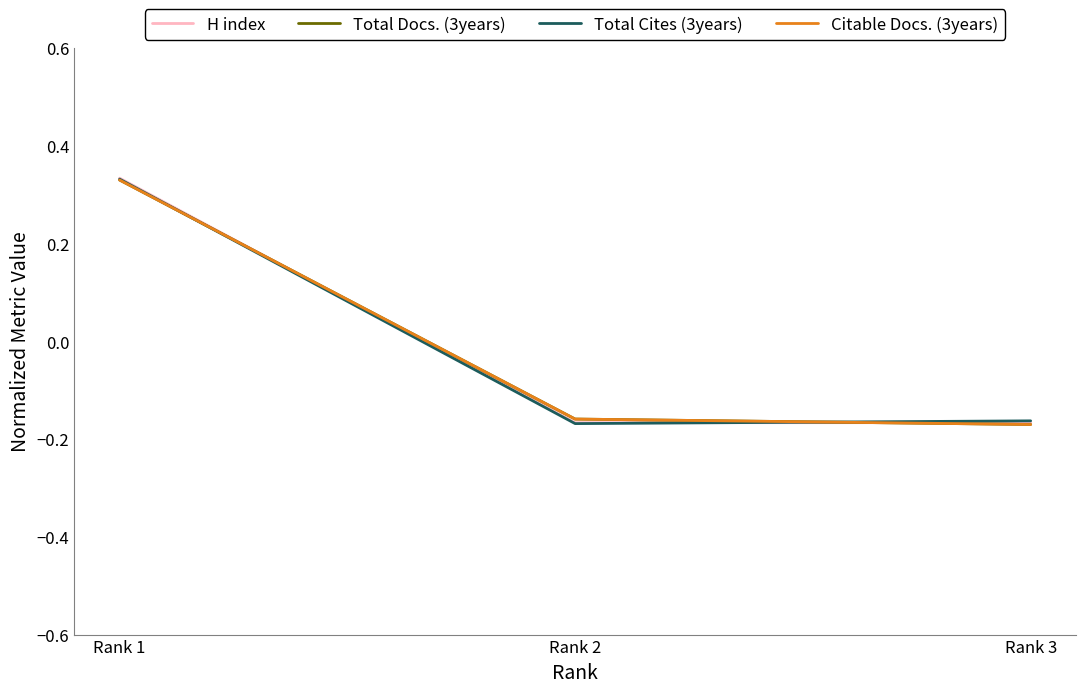

Which category has the lowest value in the Total Cites (3years) series?

Rank 2